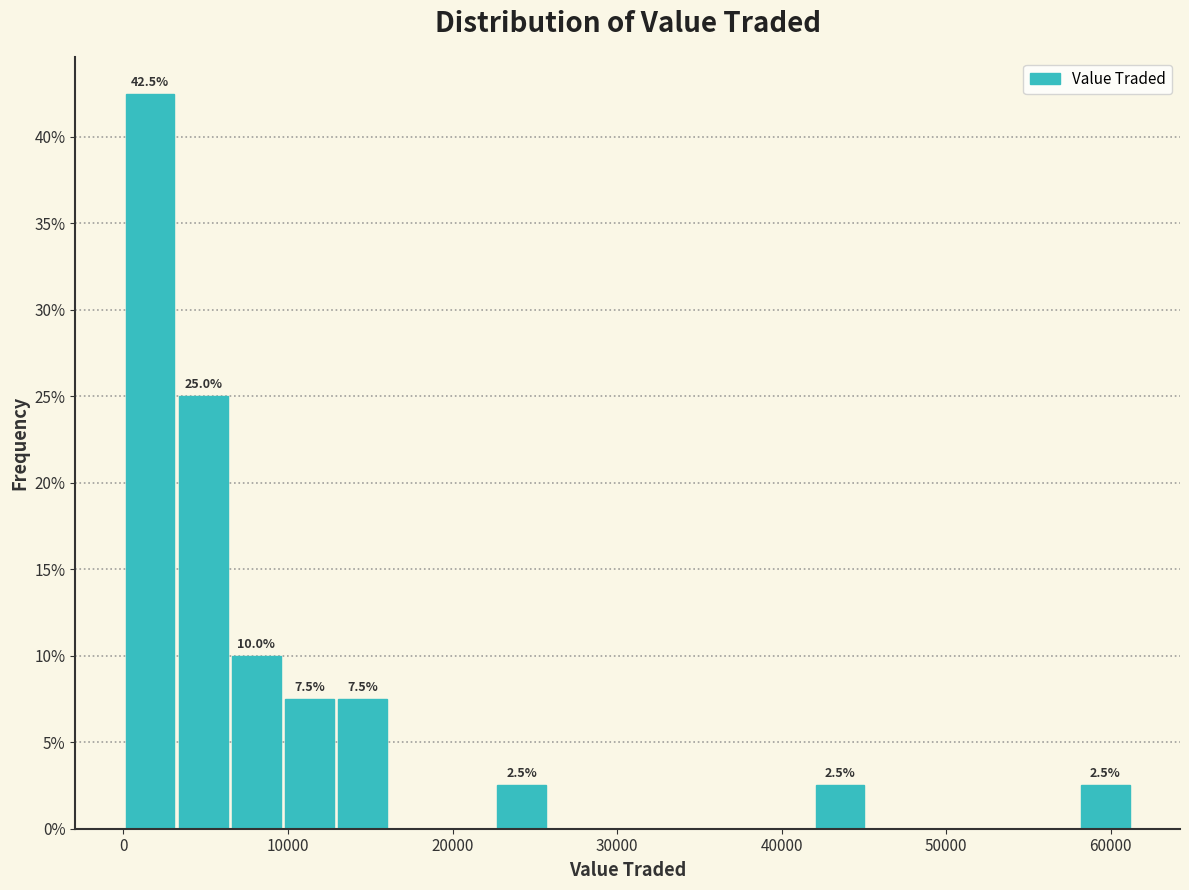

Read against the x-axis, roughly where is the centre of the tallest bar?

2000